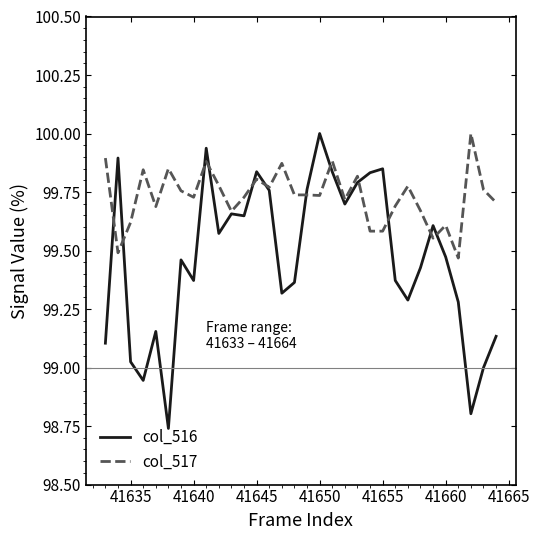

What is the highest value of the col_517 series?

100.0